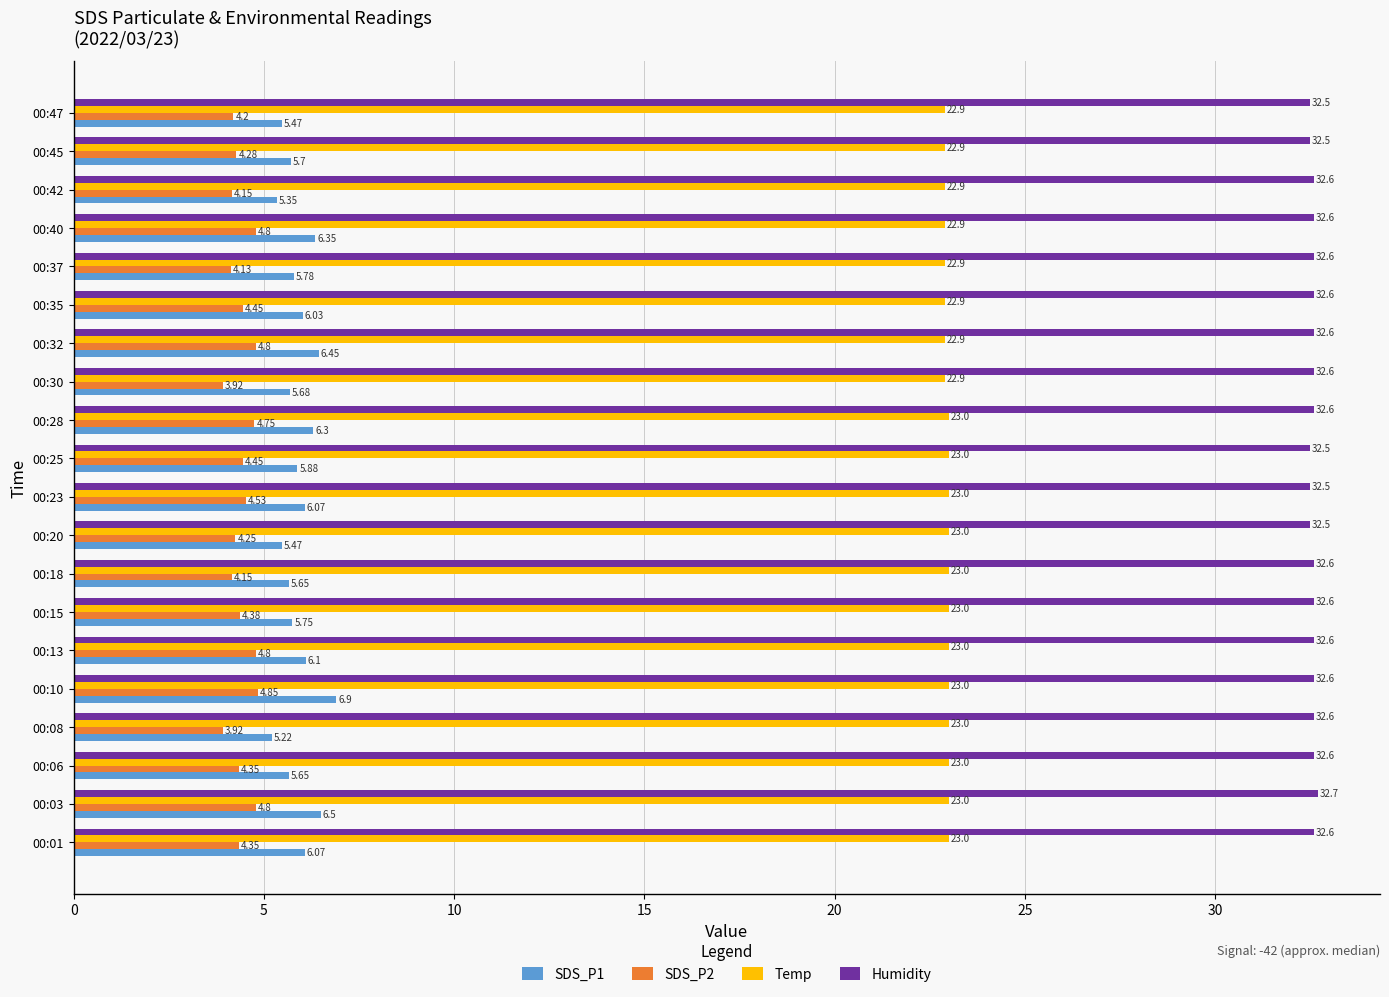

Which series changed the most between 00:28 and 00:40?

Temp